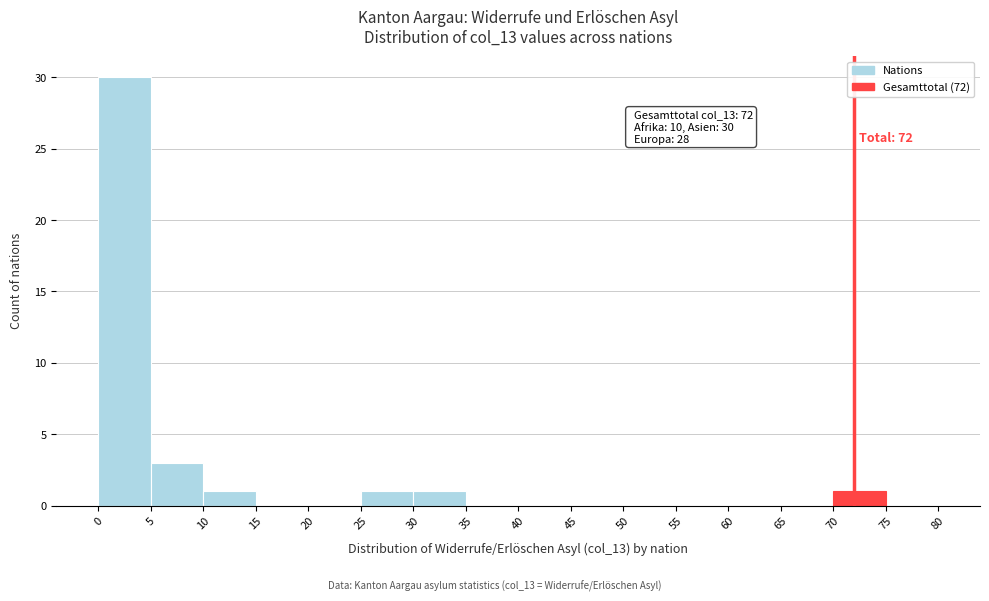

Over which range of the x-axis is the bar tallest?

0 to 5